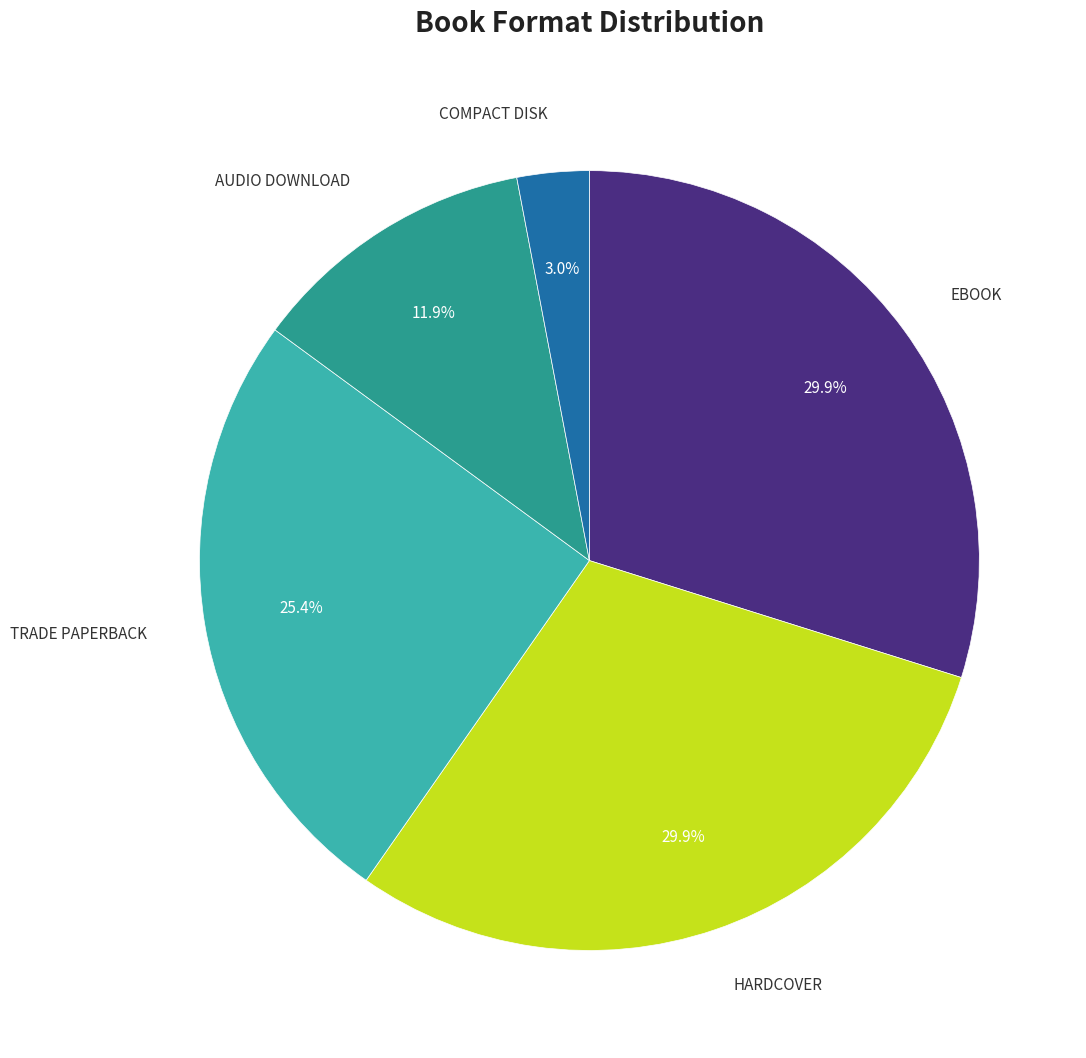

How many segments does this pie chart have?

5